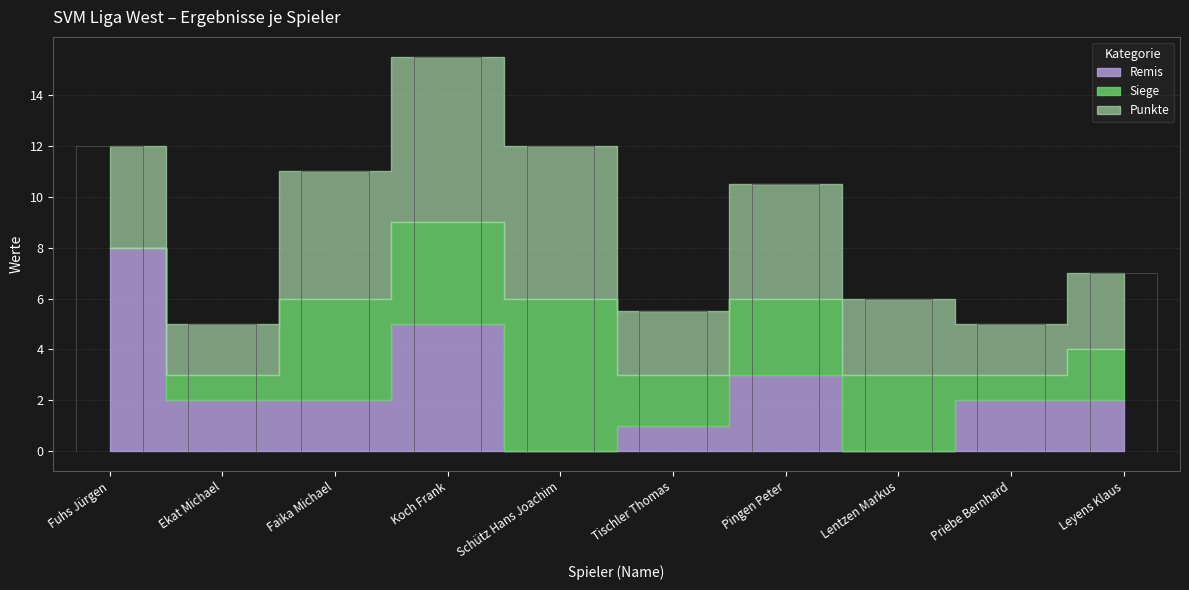

How many categories are shown in the chart?

10